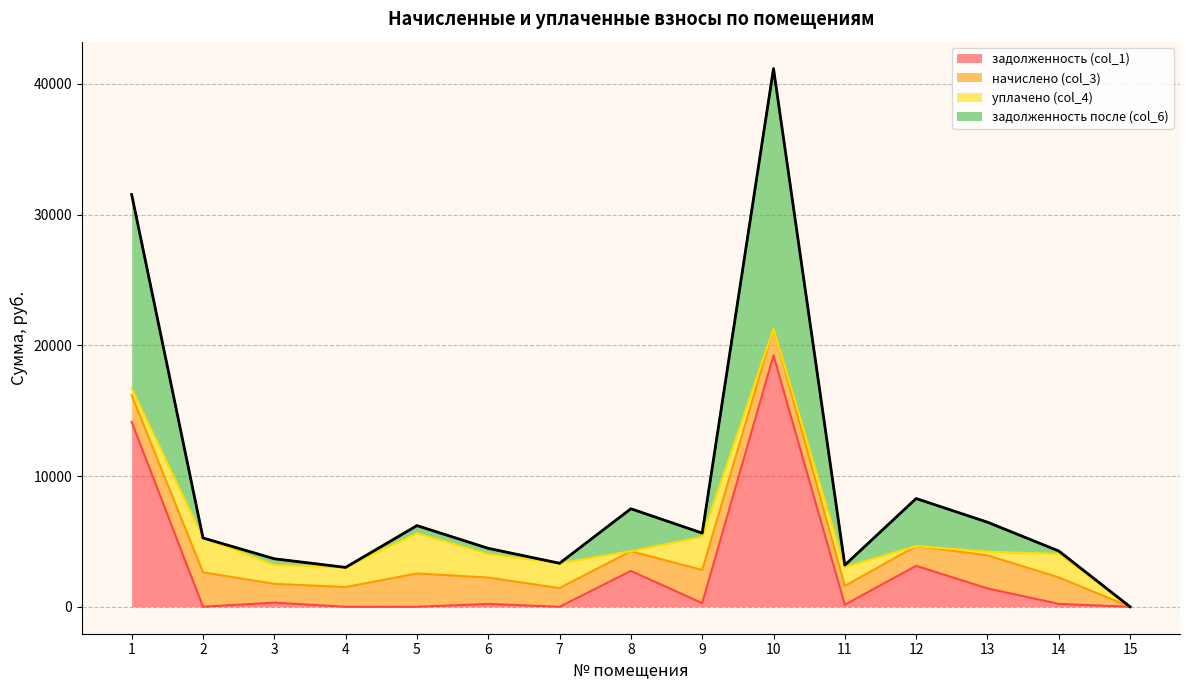

How many data points in задолженность (col_1) are less than 224?

7